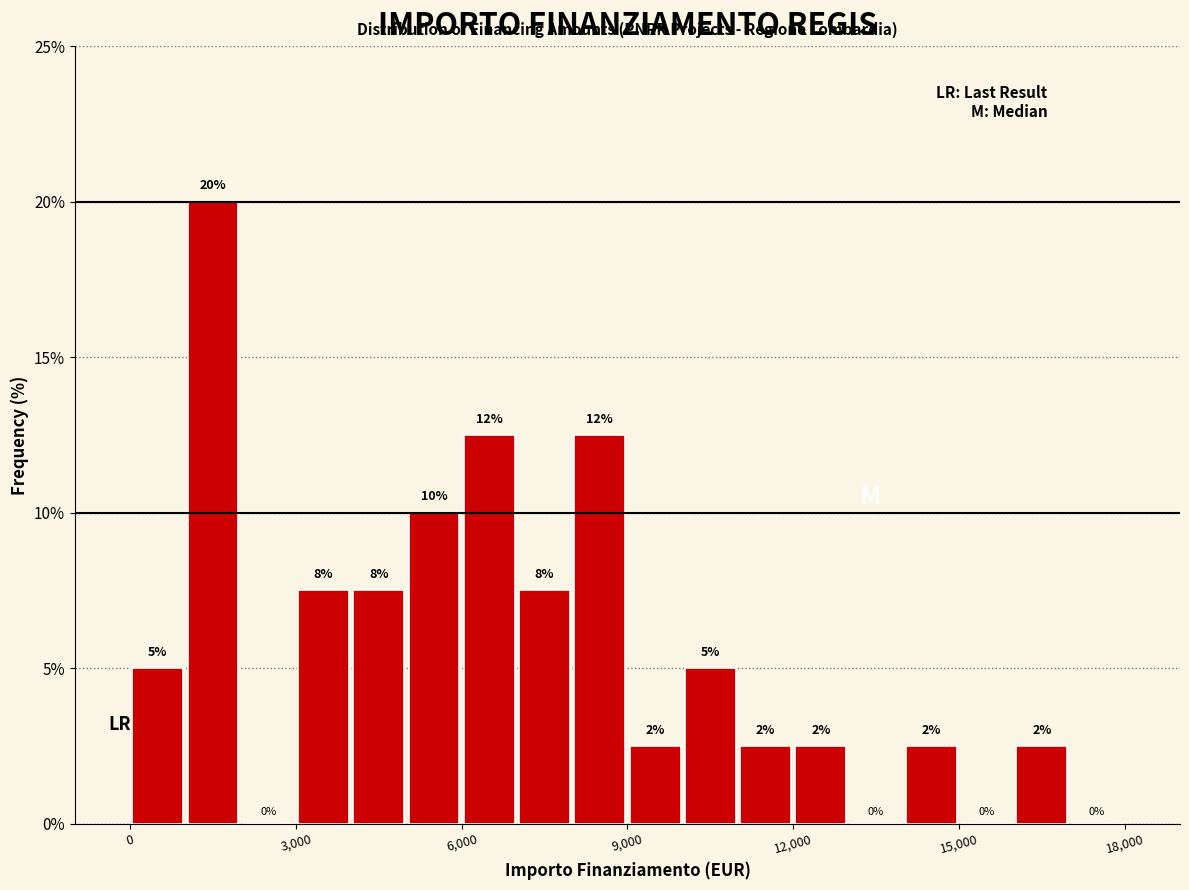

Around what value on the x-axis is the tallest bar? Give the approximate position of its centre, as read against the axis.

1500